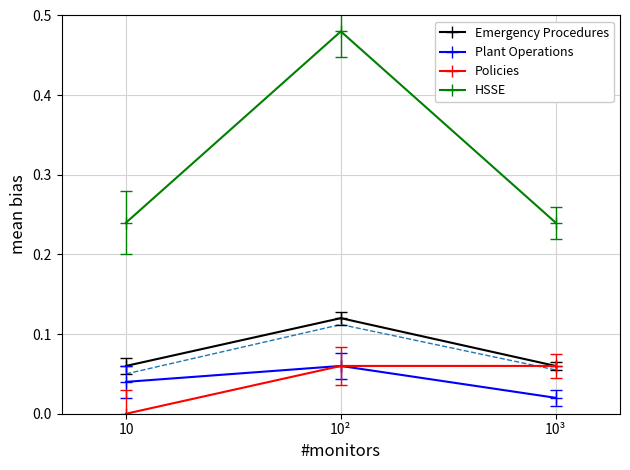

What position from the right is 10²?

2